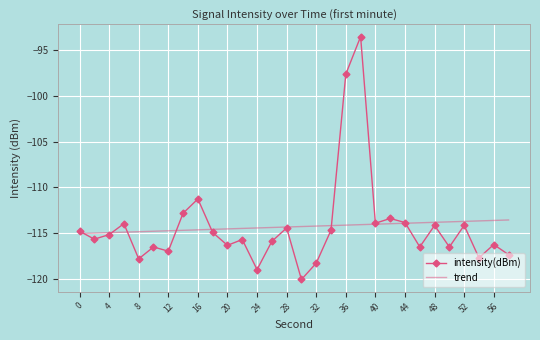

What is the smallest value displayed?

-120.1